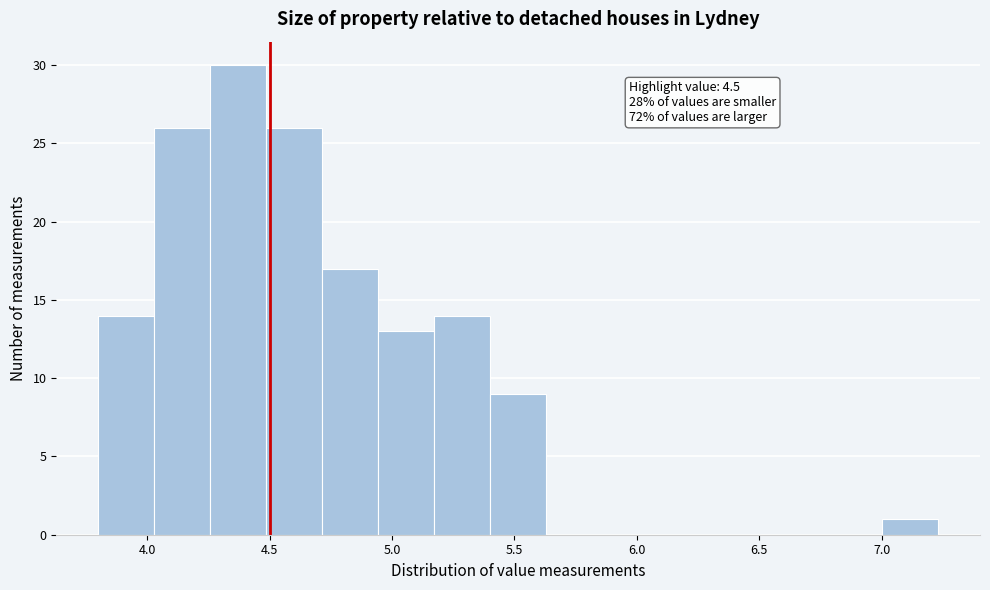

Which range on the x-axis has the tallest bar?

4.25 to 4.50